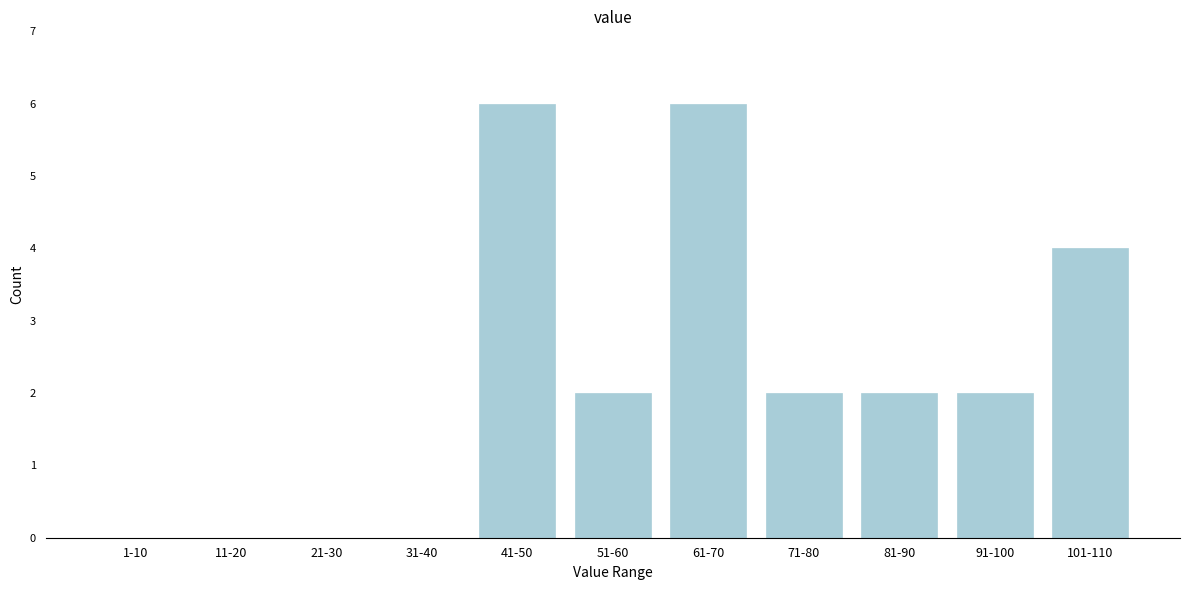

Reading right to left, list all the values displayed in this chart.

101-110=4	91-100=2	81-90=2	71-80=2	61-70=6	51-60=2	41-50=6	31-40=0	21-30=0	11-20=0	1-10=0